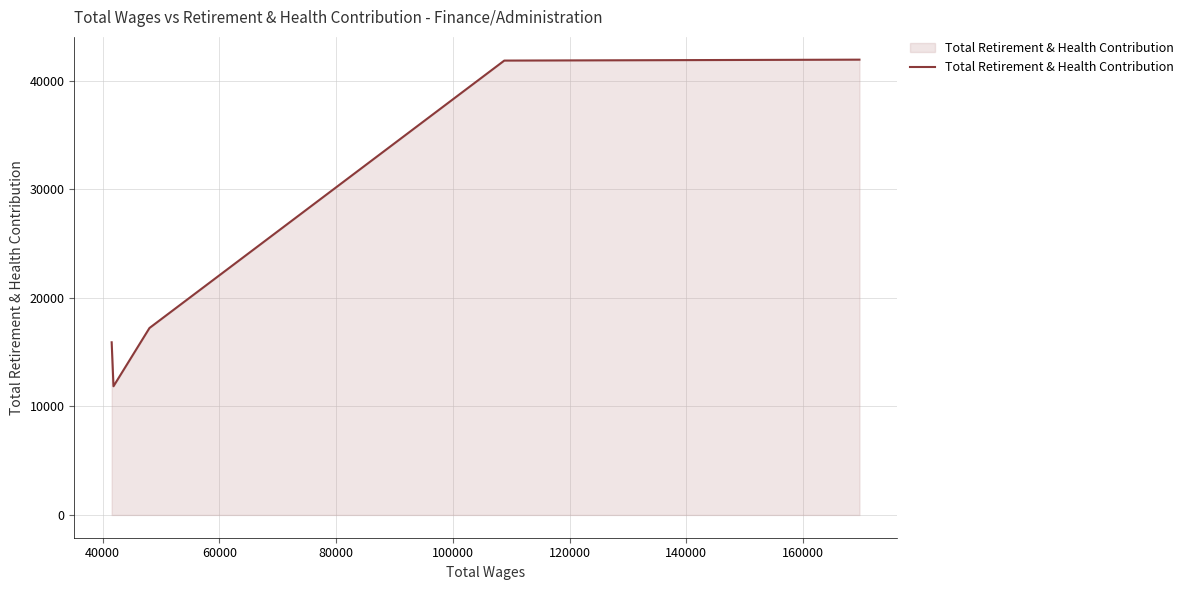

How many lines are shown in the chart?

1